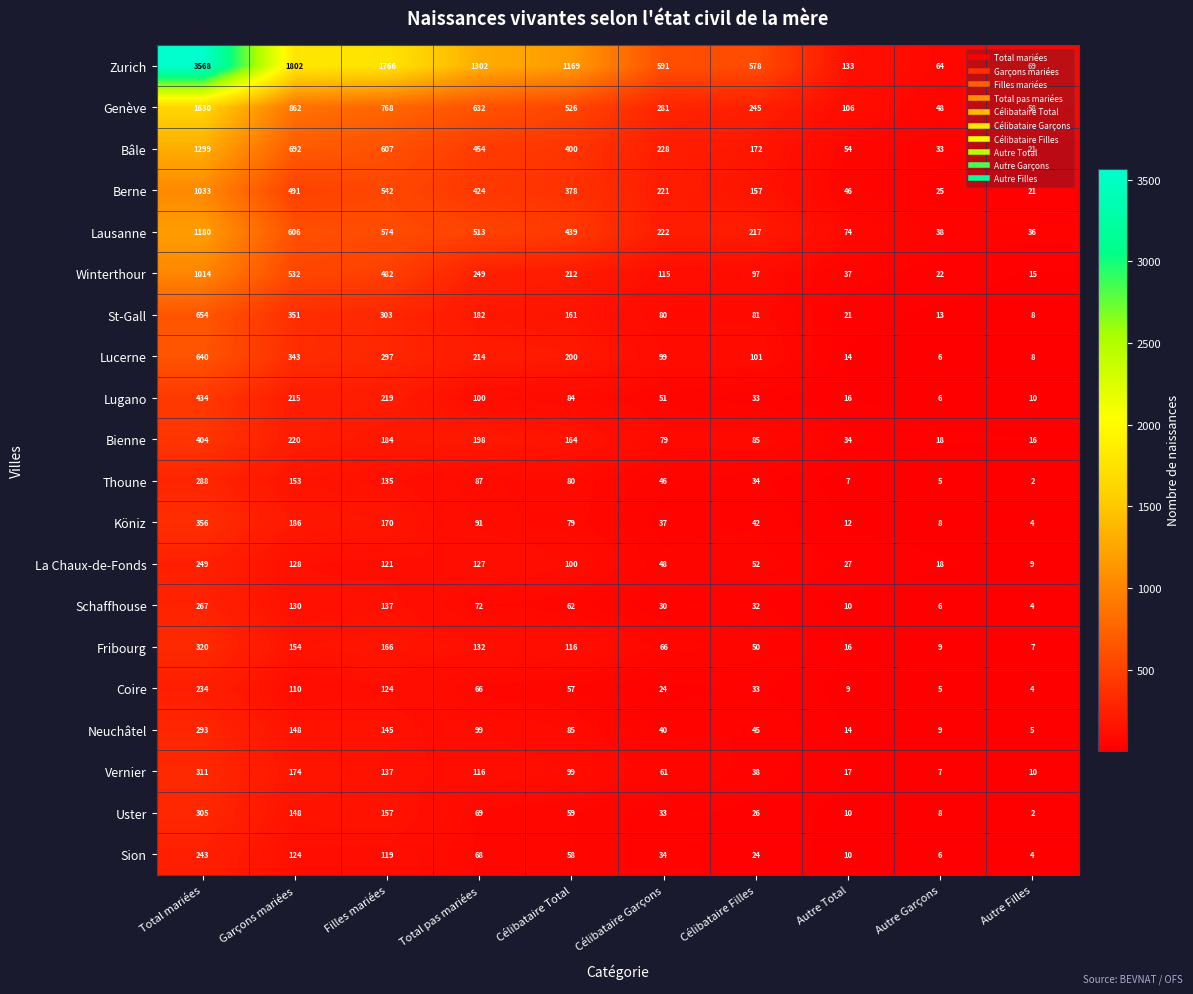

Is it true that La Chaux-de-Fonds equals 6 at Autre Filles?

False